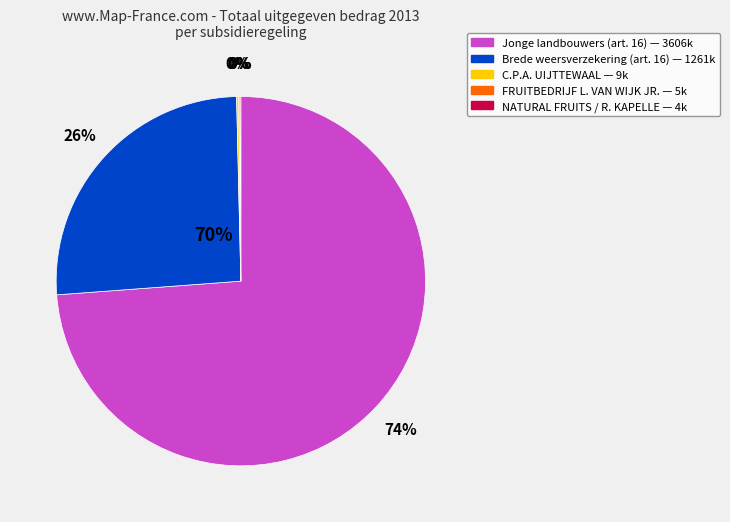

Does NATURAL FRUITS MARKNESSE / R. KAPELLE account for over 50% of the chart?

No